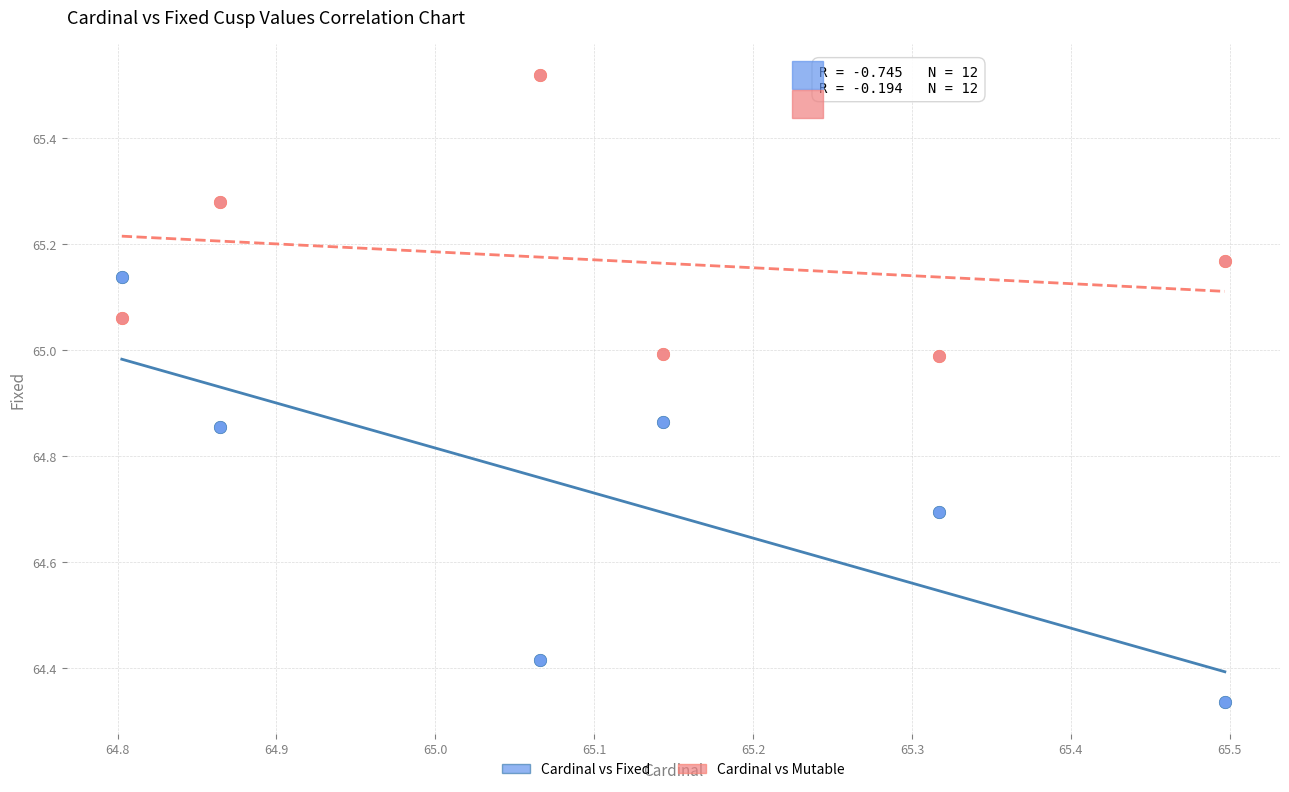

Which series has the widest spread of Y values?

Cardinal vs Fixed